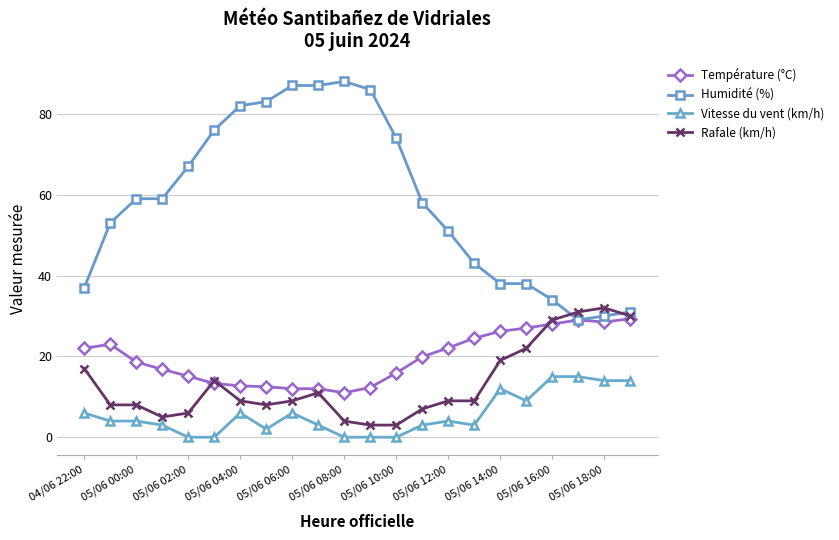

Rank the series by their maximum value, from highest to lowest.

Humidité (%), Rafale (km/h), Température (°C), Vitesse du vent (km/h)